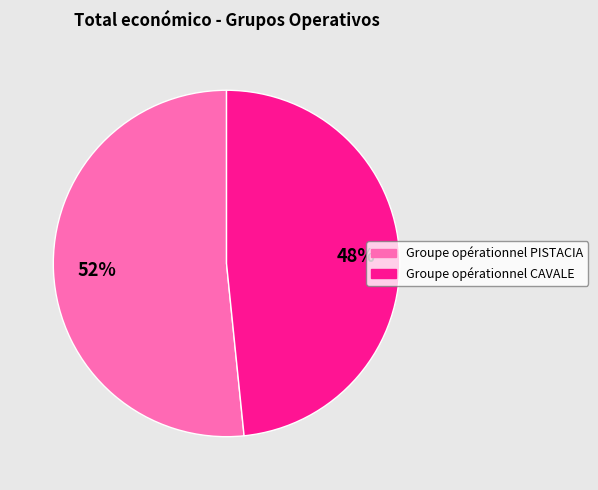

True or false: Groupe opérationnel PISTACIA accounts for 52% of the total.

True